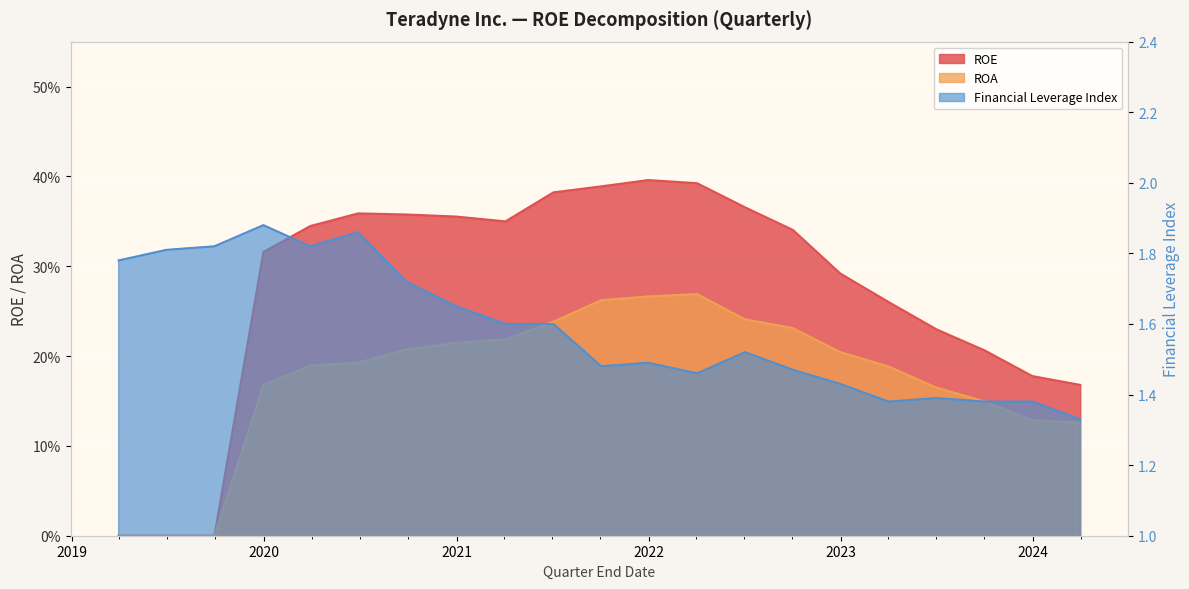

What position from the right is 2019-03-31?

21